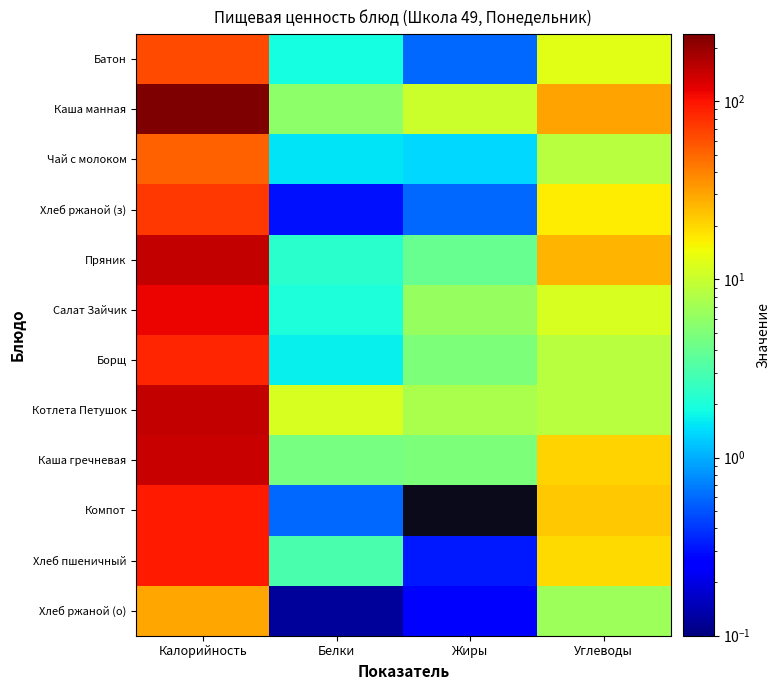

At Белки, list the series in order from largest to smallest.

Котлета Петушок, Каша манная, Каша гречневая, Хлеб пшеничный, Пряник, Салат Зайчик, Батон, Борщ, Чай с молоком, Компот, Хлеб ржаной (з), Хлеб ржаной (о)